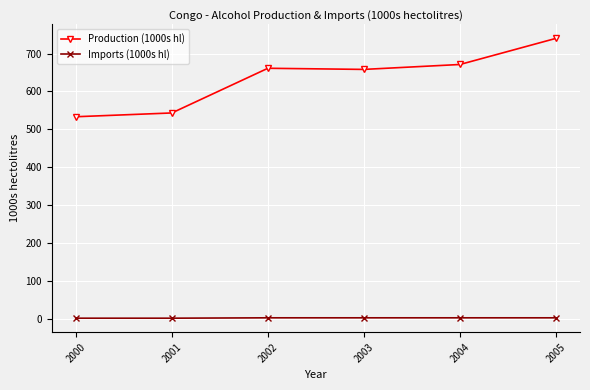

What is the value of the Production (1000s hl) point at the 4th from the left?

658